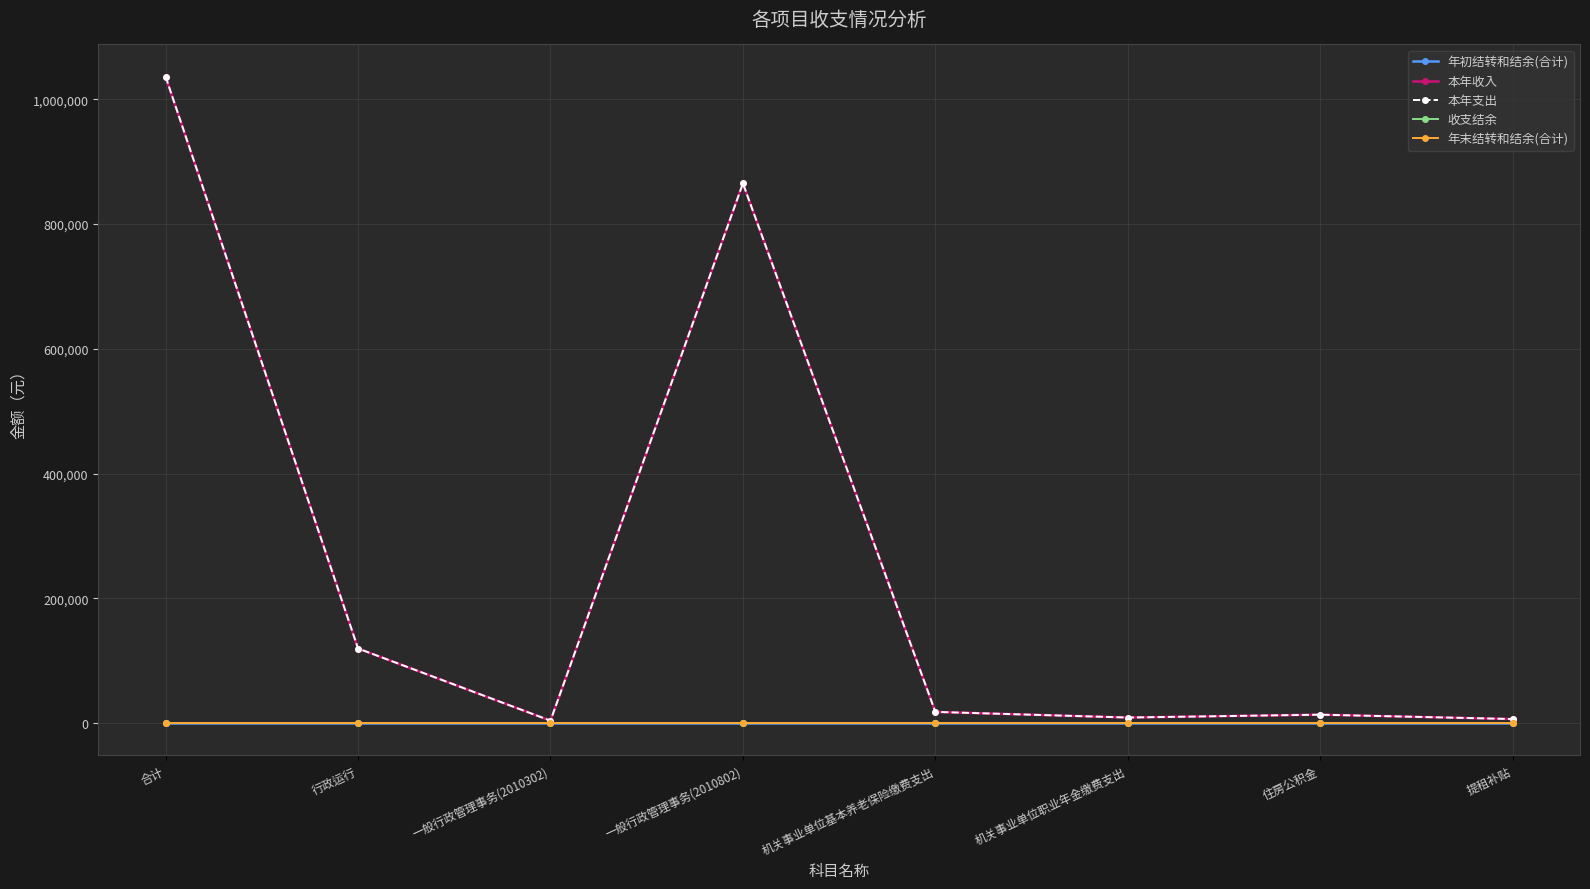

The value of 本年收入 at 机关事业单位职业年金缴费支出 is 12119.3. True or false?

False